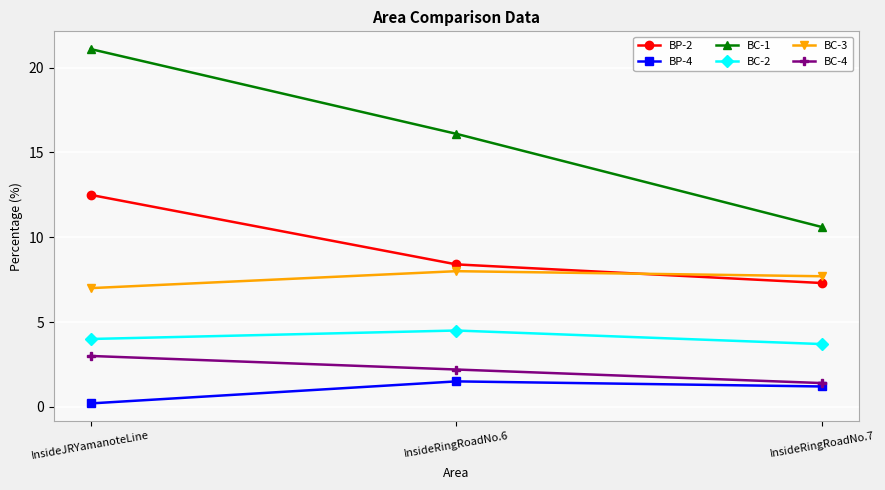

What is the difference between the BC-4 values at InsideJRYamanoteLine and InsideRingRoadNo.6?

0.8